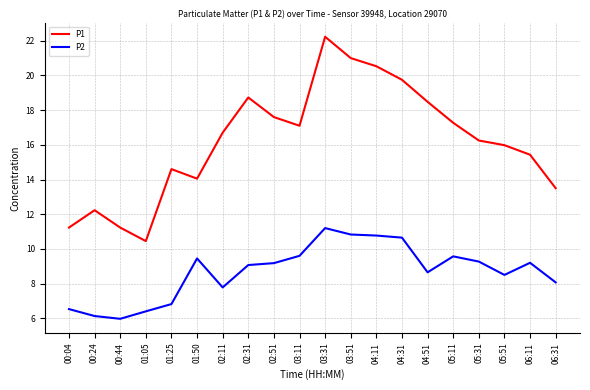

Where is the first local maximum for P1?

00:24